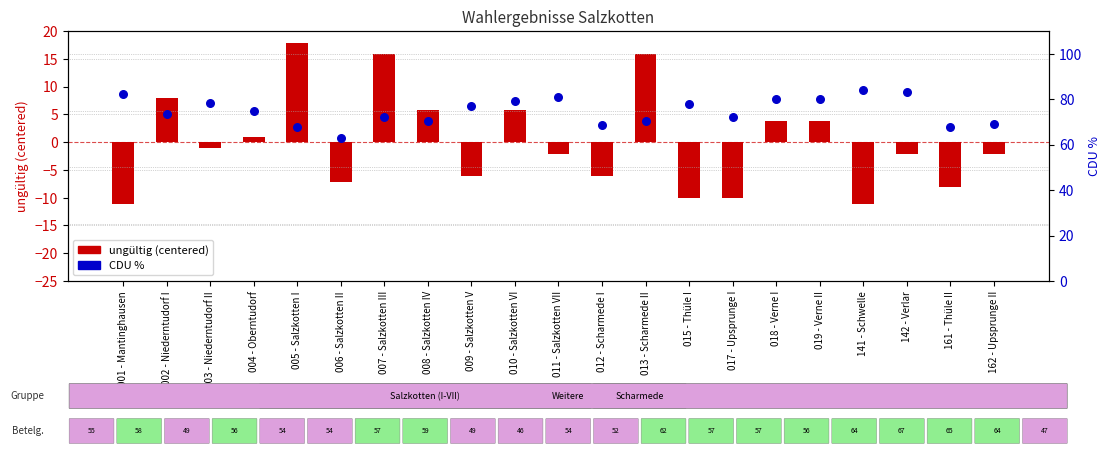

What are all the series names shown in the legend?

ungültig (centered), CDU %